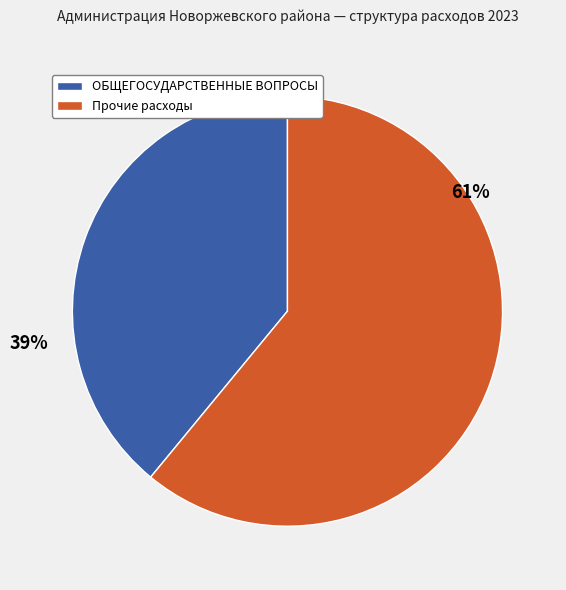

Which category has the biggest portion of the pie?

Прочие расходы